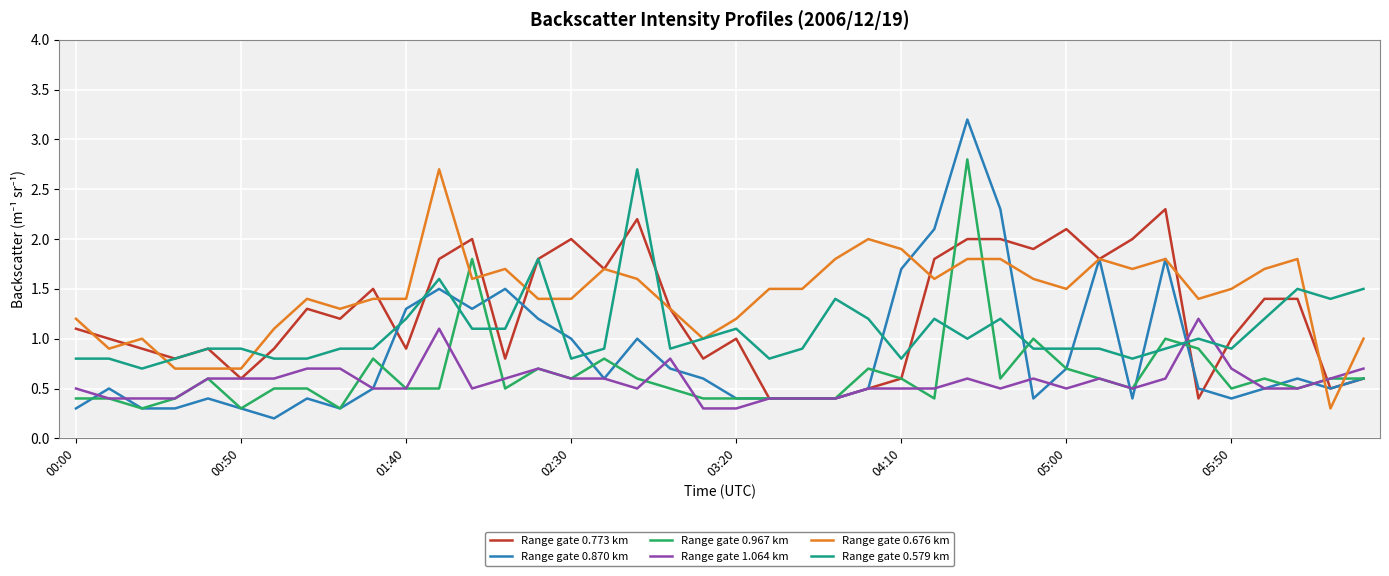

Which series has the largest total across all categories?

Range gate 0.676 km